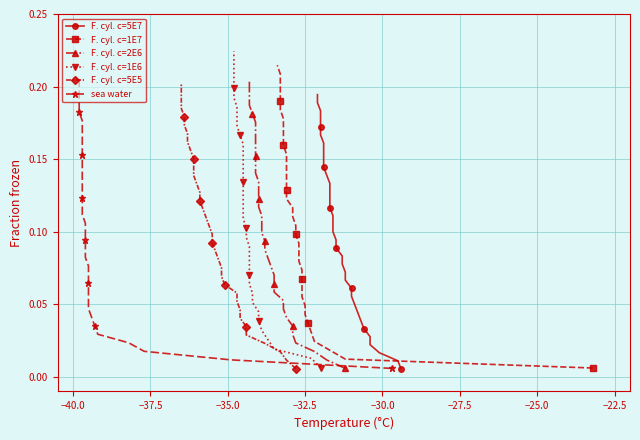

Is it true that F. cyl. c=5E5 equals 0.0 at −22.5?

False